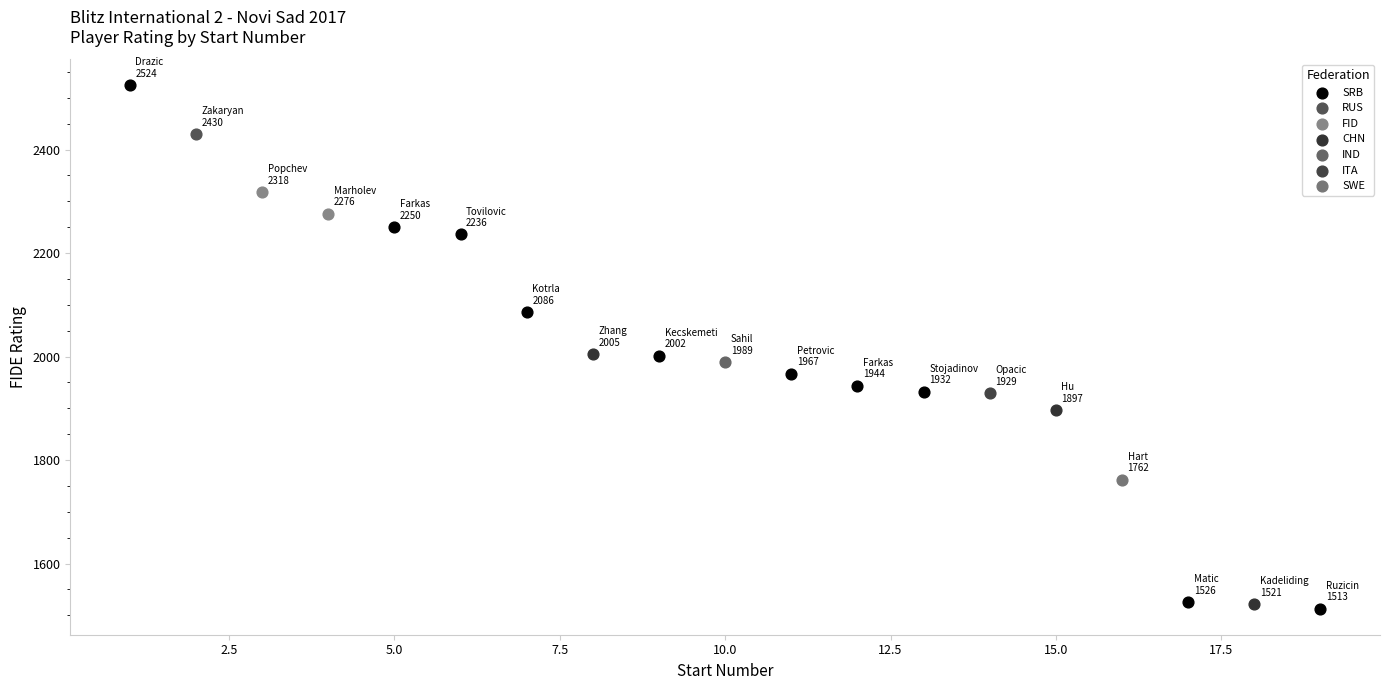

What are all the series names shown in the legend?

SRB, RUS, FID, CHN, IND, ITA, SWE